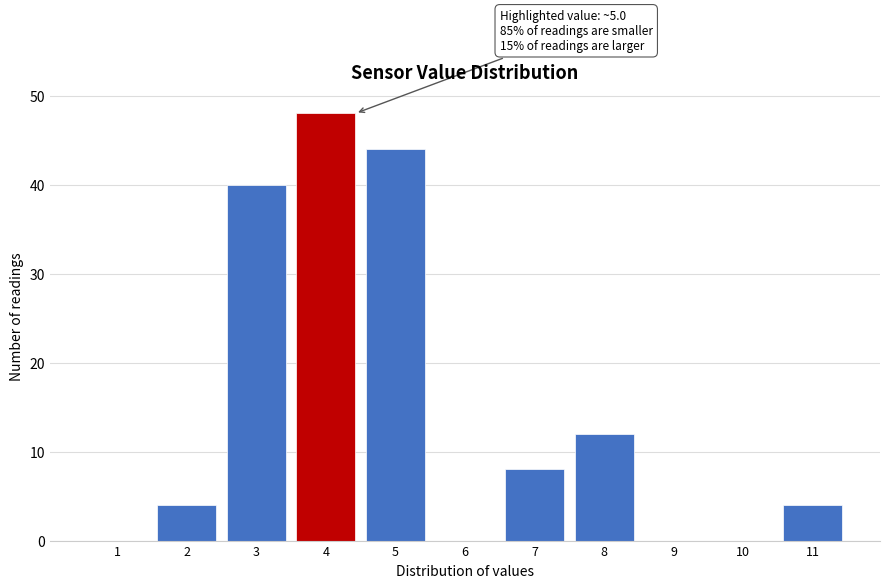

Reading right to left, extract all data points from this chart.

11=4	10=0	9=0	8=12	7=8	6=0	5=44	4=48	3=40	2=4	1=0